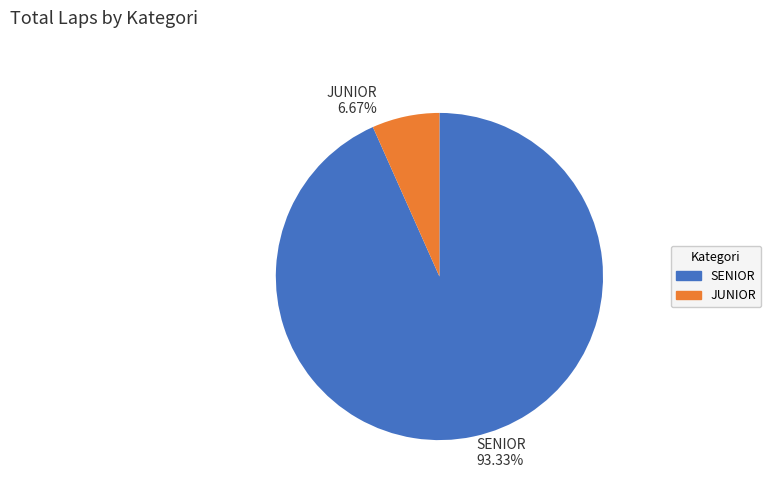

What is the smallest slice in the pie chart?

JUNIOR 6.67%